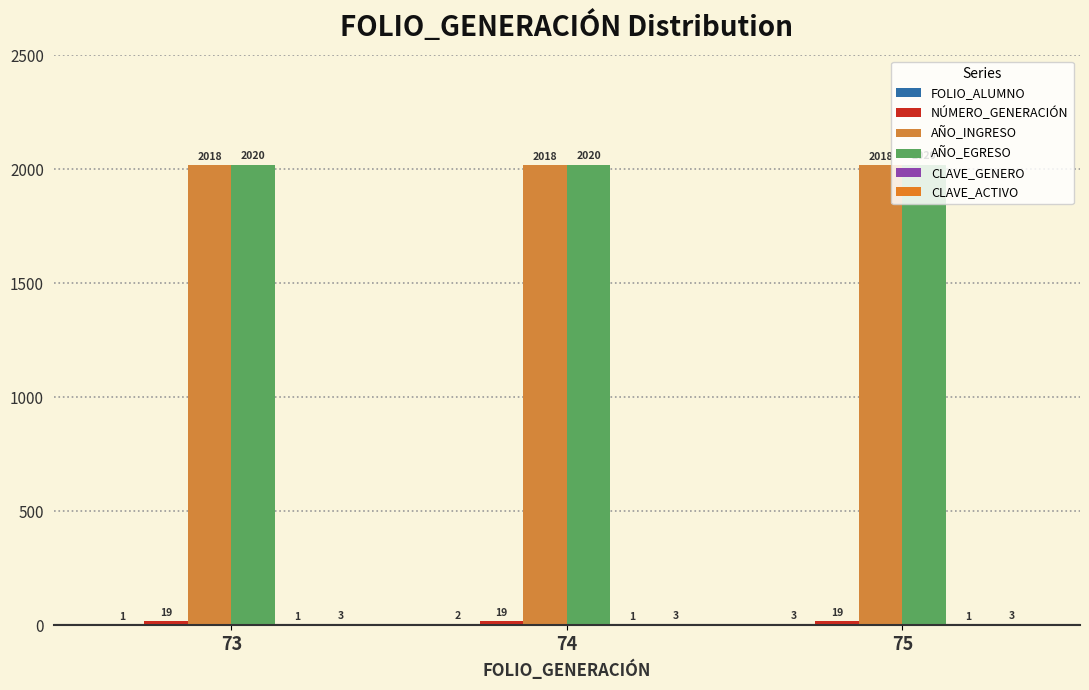

Are the bars grouped side by side (vs. stacked)?

Yes